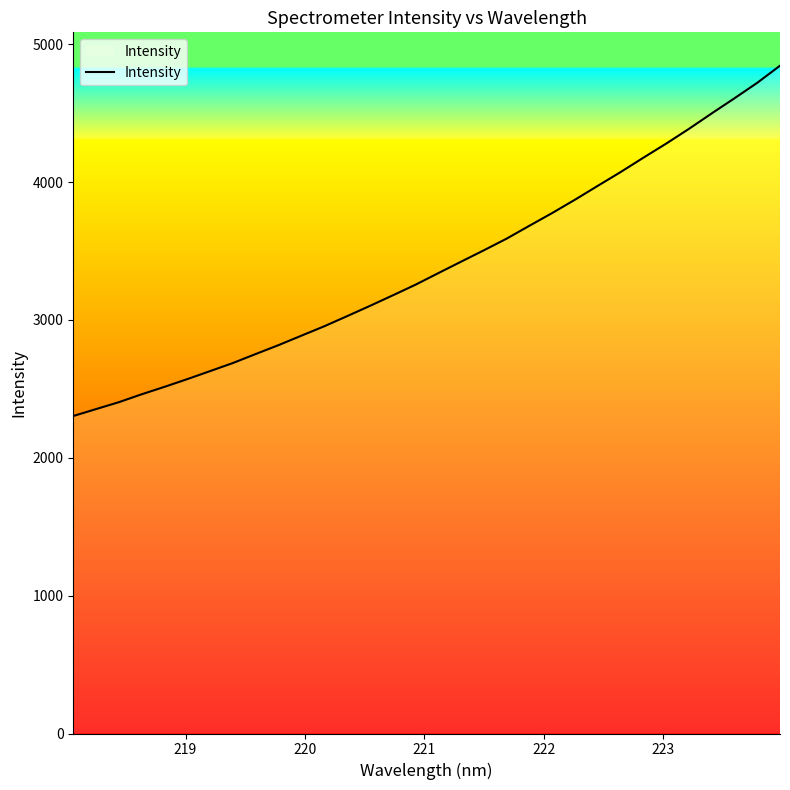

Is it true that the value at 23 is 5560.9?

False